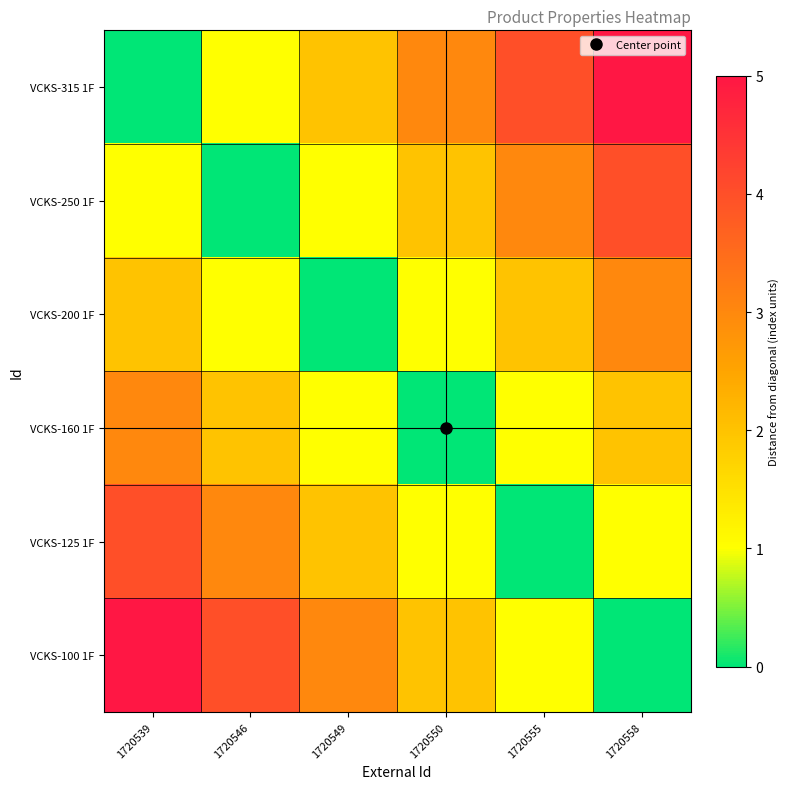

Which category has the highest value across all series?

1720558